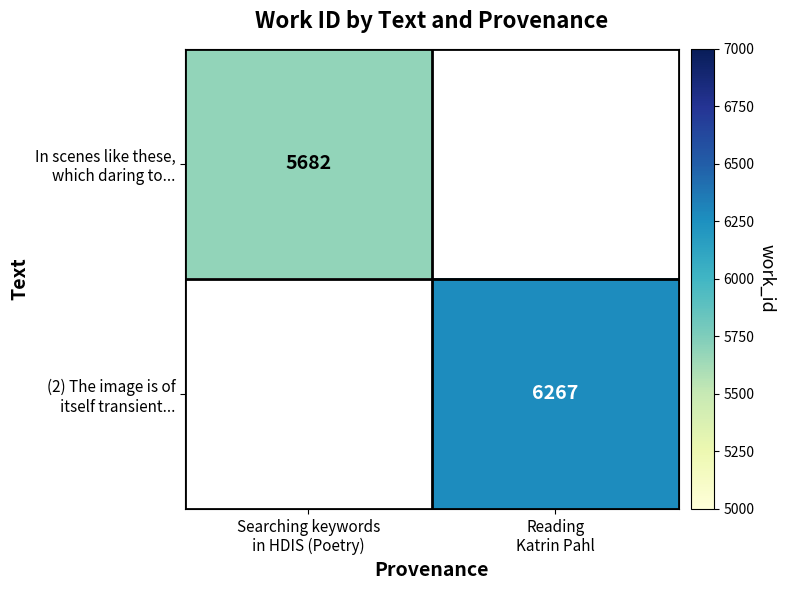

List the labels in order of (2) The image is of itself transient... value, largest first.

Searching keywords in HDIS (Poetry), Reading Katrin Pahl